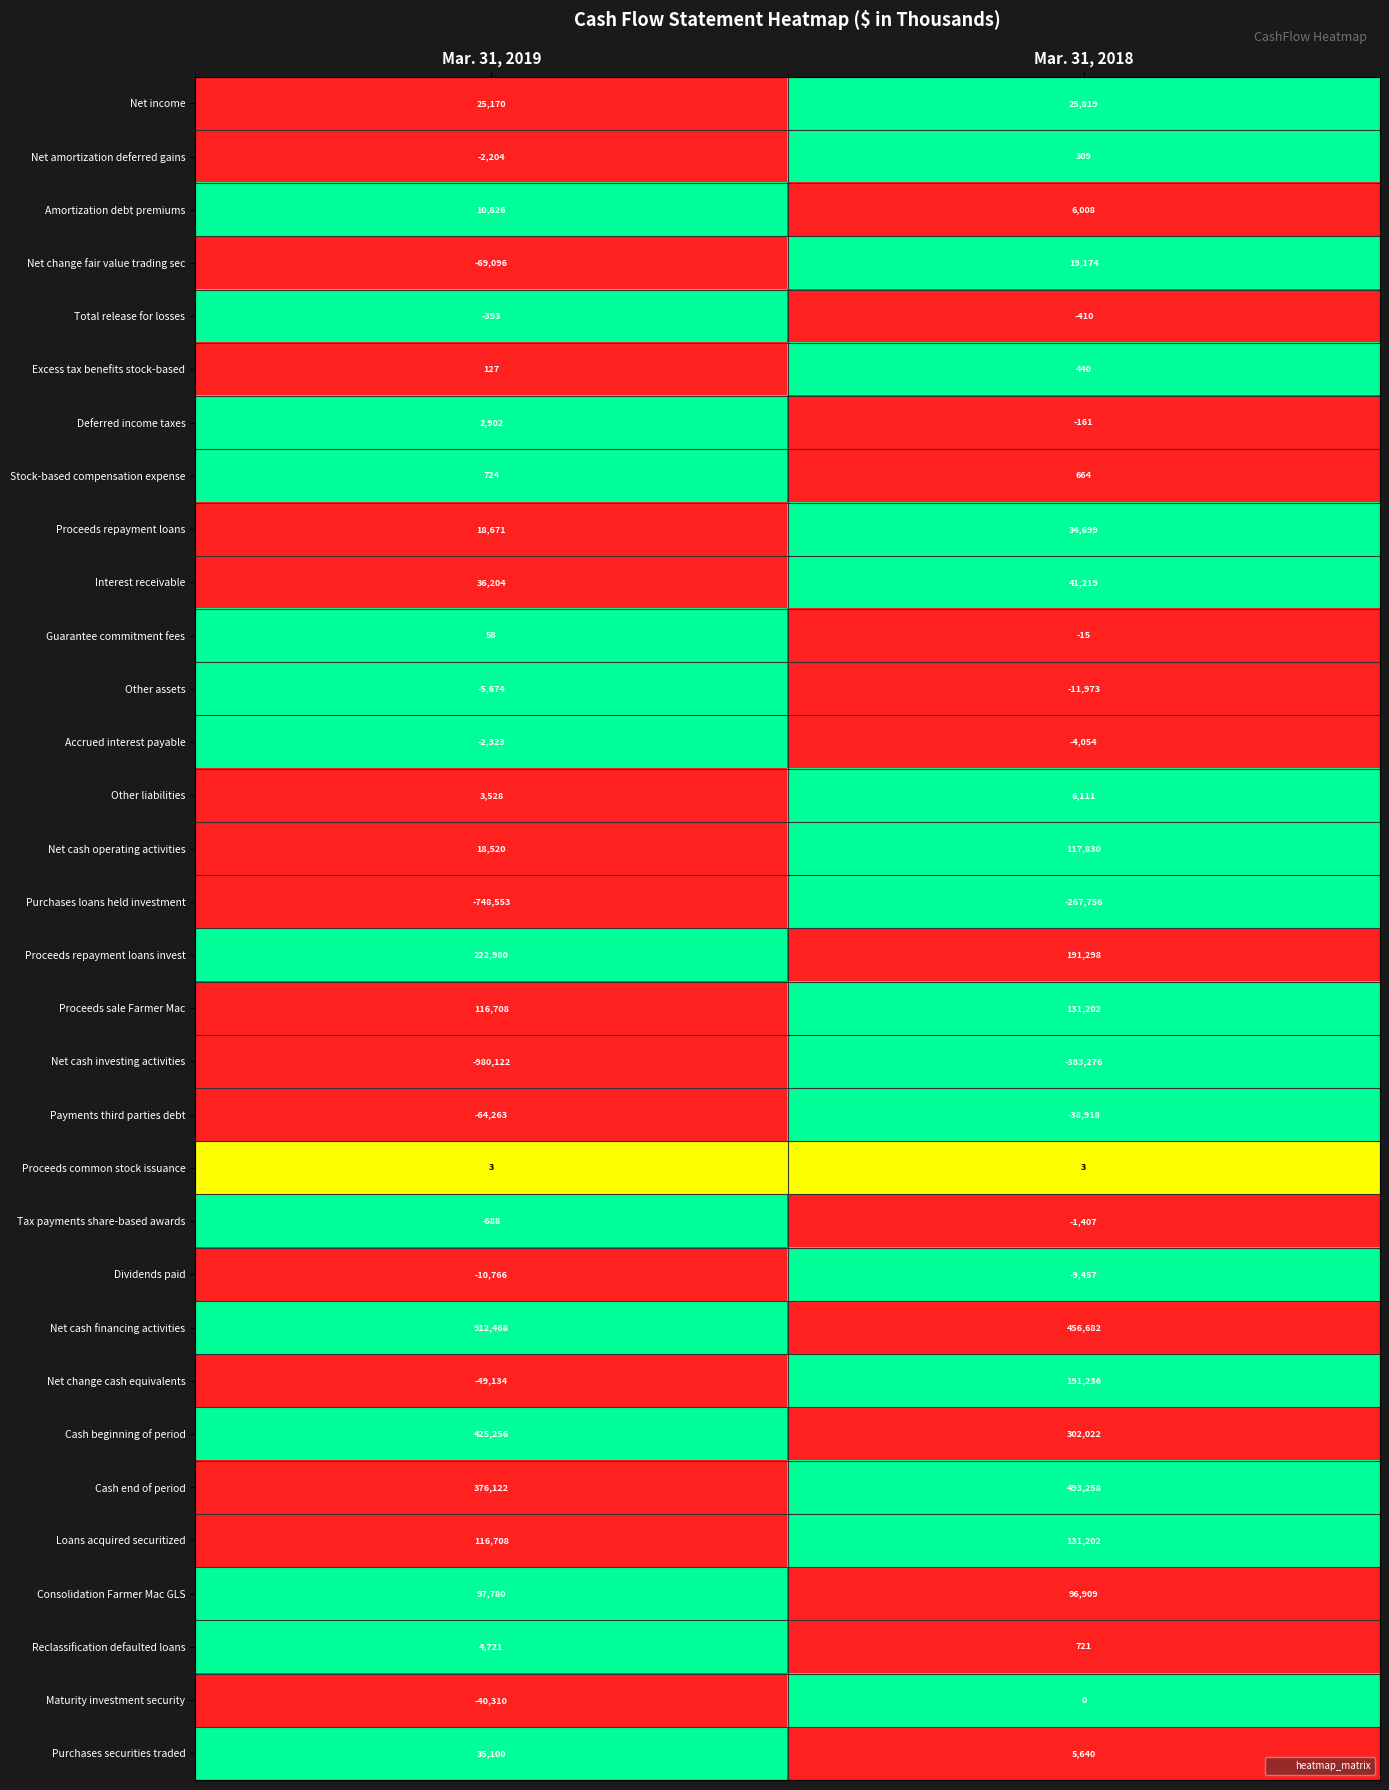

True or false: Cash beginning of period has a value of 649551 at Mar. 31, 2019.

False